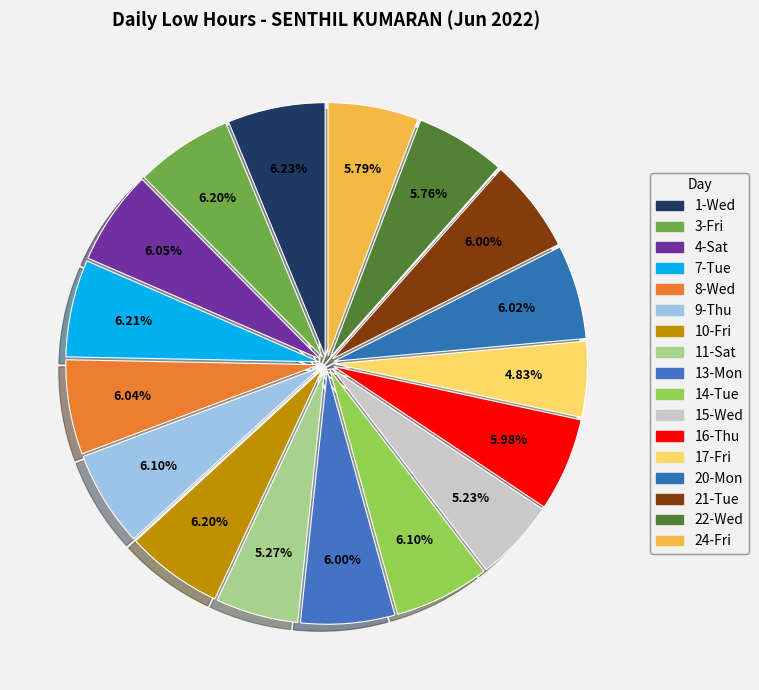

Is there a majority slice in this chart?

No